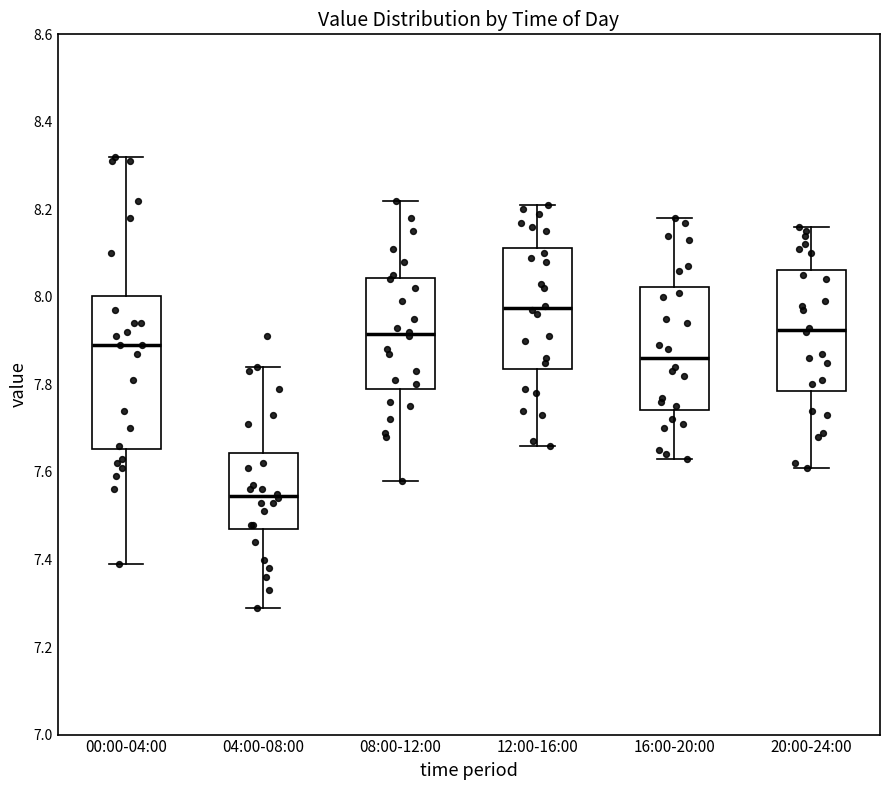

Where is the lower edge of the box for 12:00-16:00 on the y-axis? The values are not printed on the chart, so give them approximately, as read against the axis.

7.84